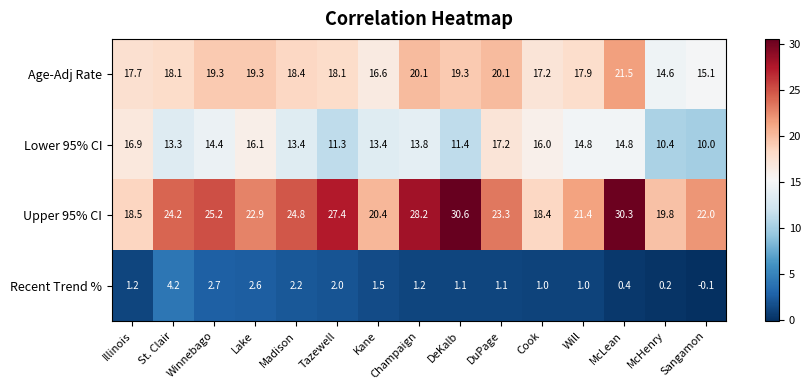

What is the spread (max minus min) of values at Kane?

18.9